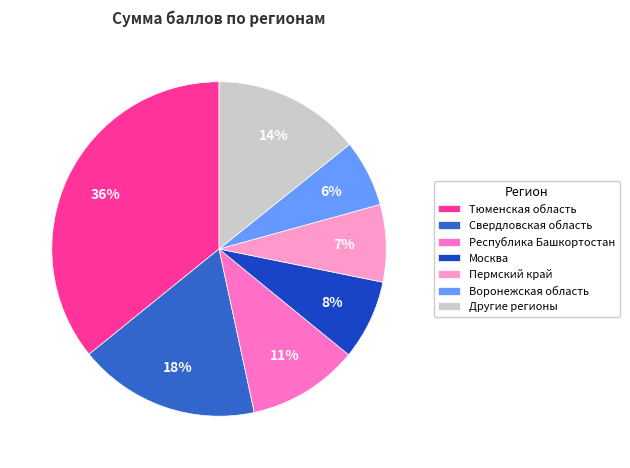

Count the number of slices in the pie.

7